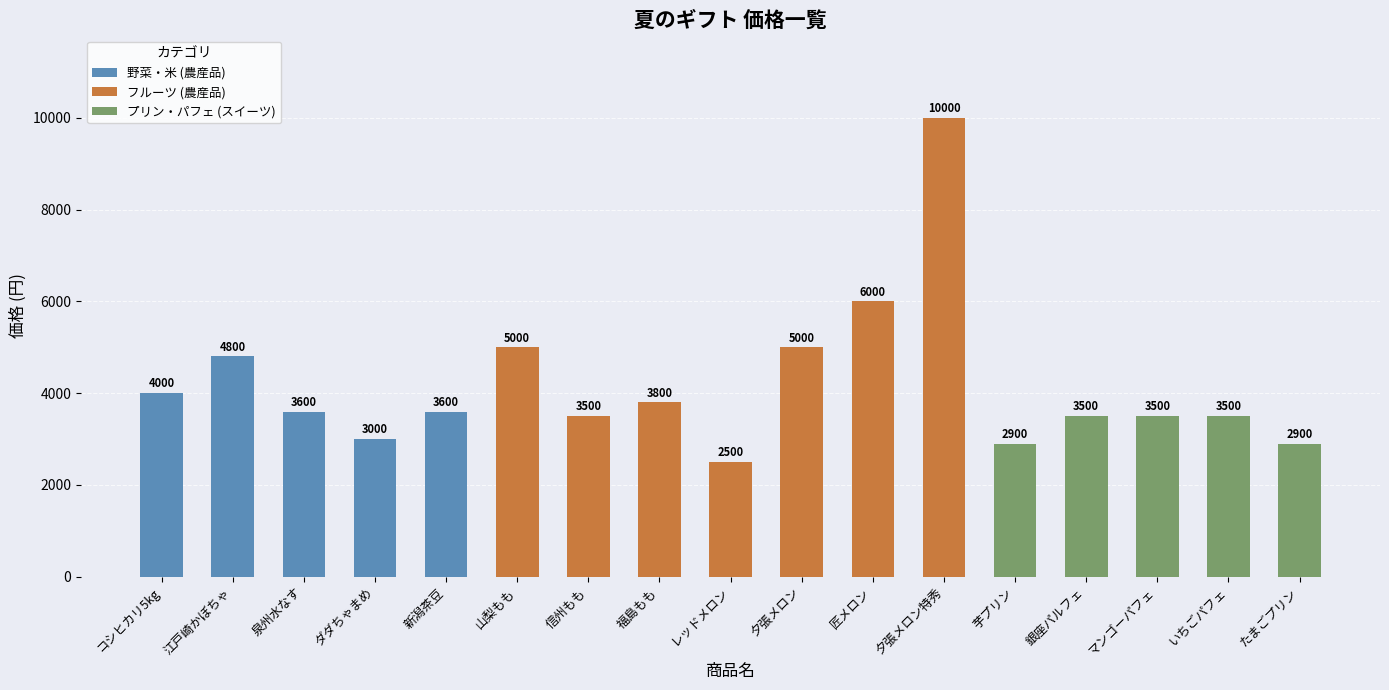

Reading left to right, list all the values displayed in this chart.

コシヒカリ5kg=4000	江戸崎かぼちゃ=4800	泉州水なす=3600	ダダちゃまめ=3000	新潟茶豆=3600	山梨もも=5000	信州もも=3500	福島もも=3800	レッドメロン=2500	夕張メロン=5000	匠メロン=6000	夕張メロン特秀=10000	芋プリン=2900	銀座パルフェ=3500	マンゴーパフェ=3500	いちごパフェ=3500	たまごプリン=2900